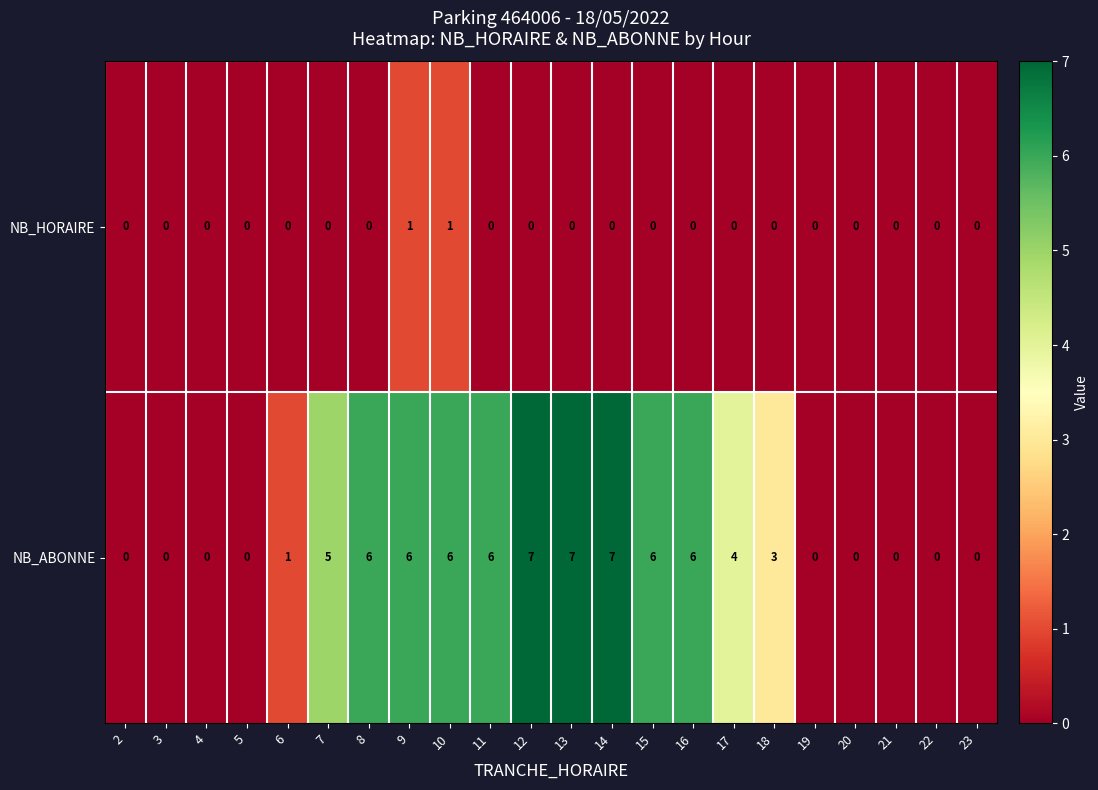

What is the difference between the maximum and minimum values in the NB_ABONNE series?

7